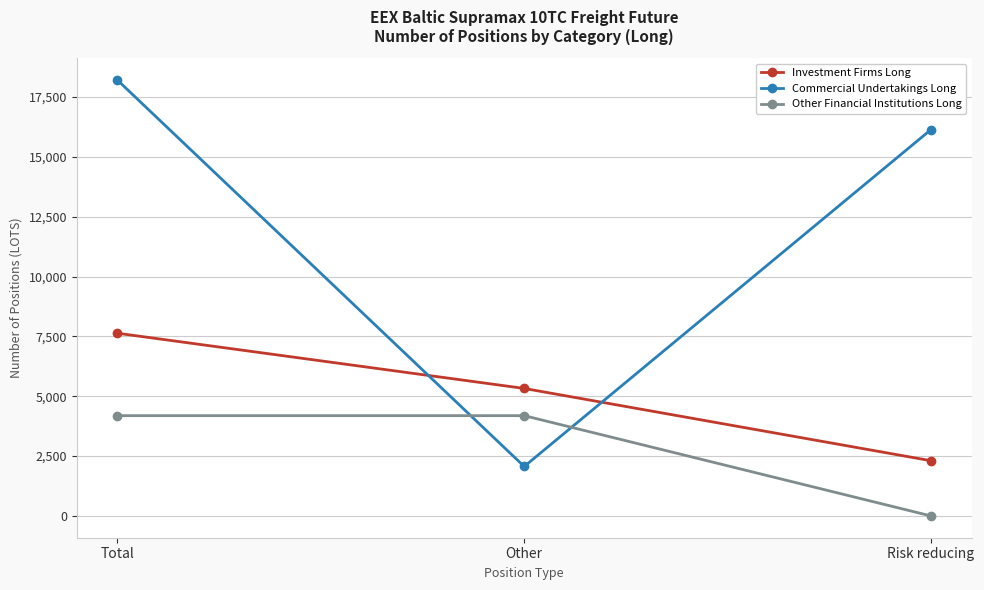

What is the approximate value of Commercial Undertakings Long at Other?

2065.0